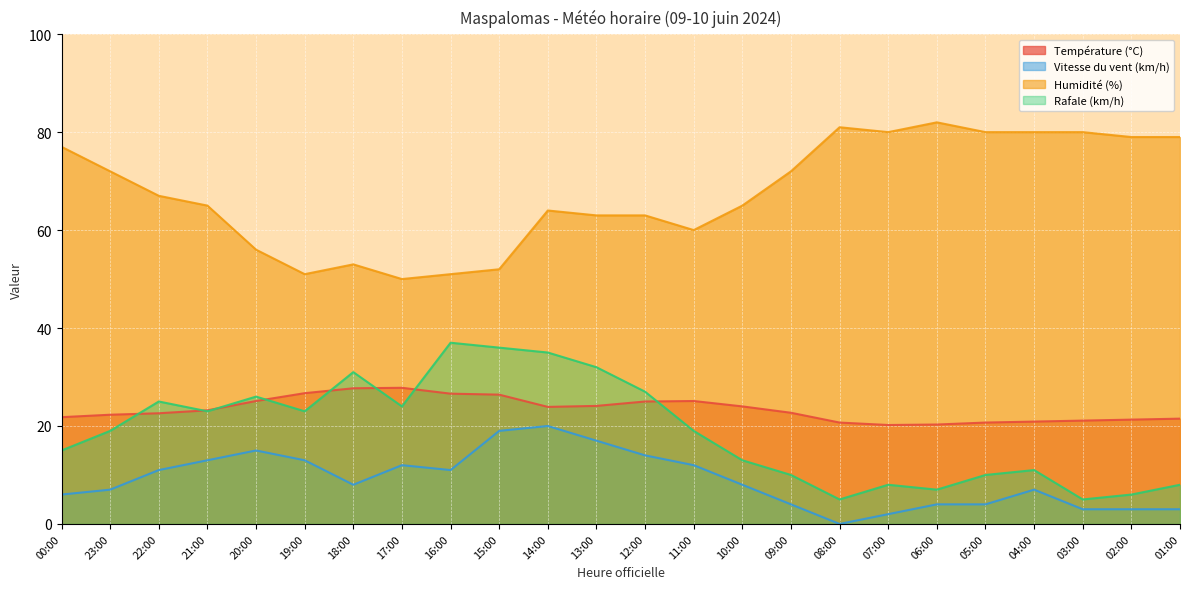

The value of Température (°C) at 18:00 is 27.7. True or false?

True